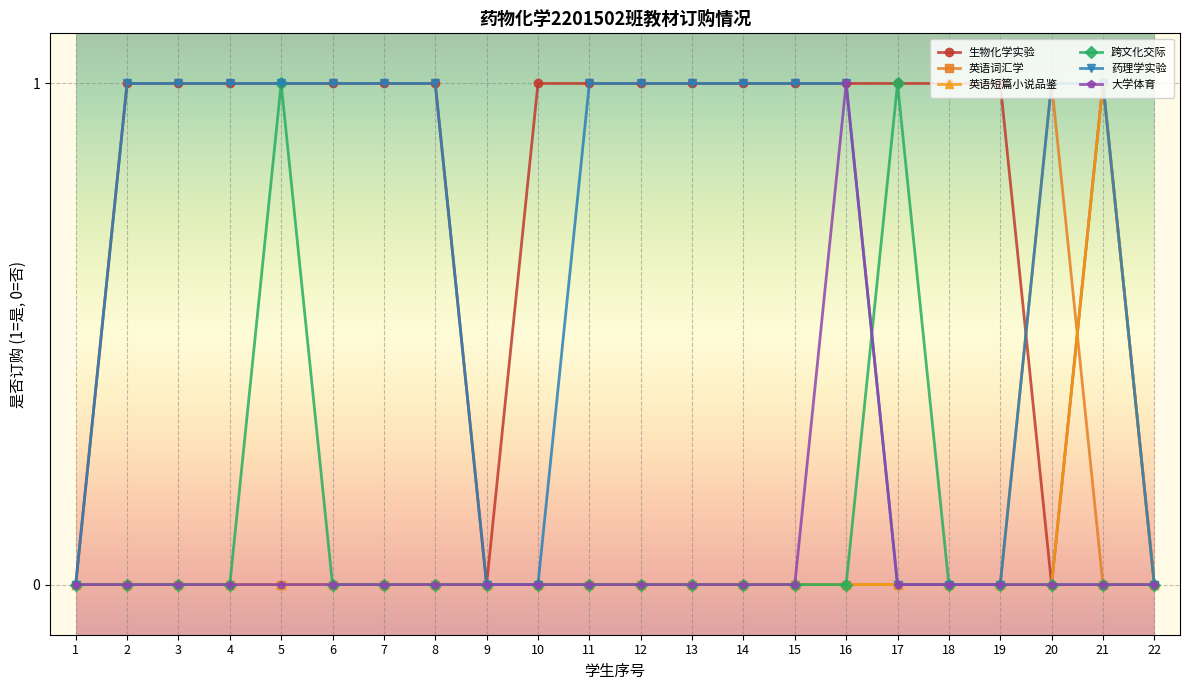

What are all the series names shown in the legend?

生物化学实验, 英语词汇学, 英语短篇小说品鉴, 跨文化交际, 药理学实验, 大学体育